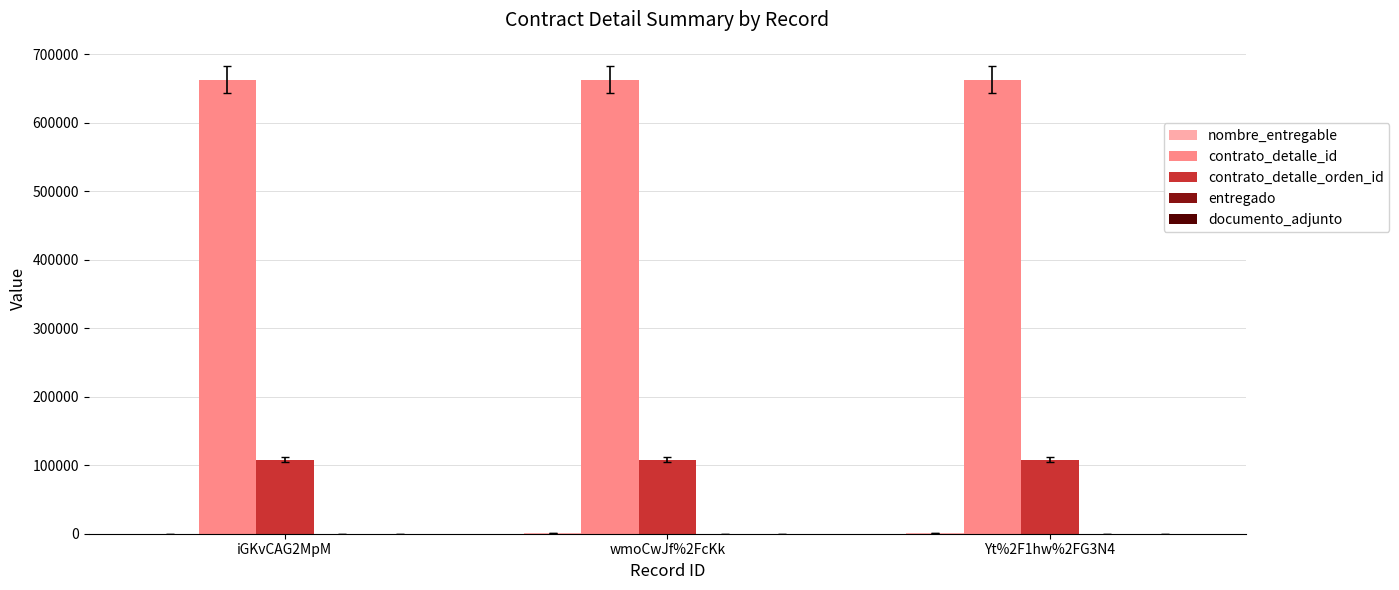

The value of contrato_detalle_orden_id at Yt%2F1hw%2FG3N4 is 108319. True or false?

True